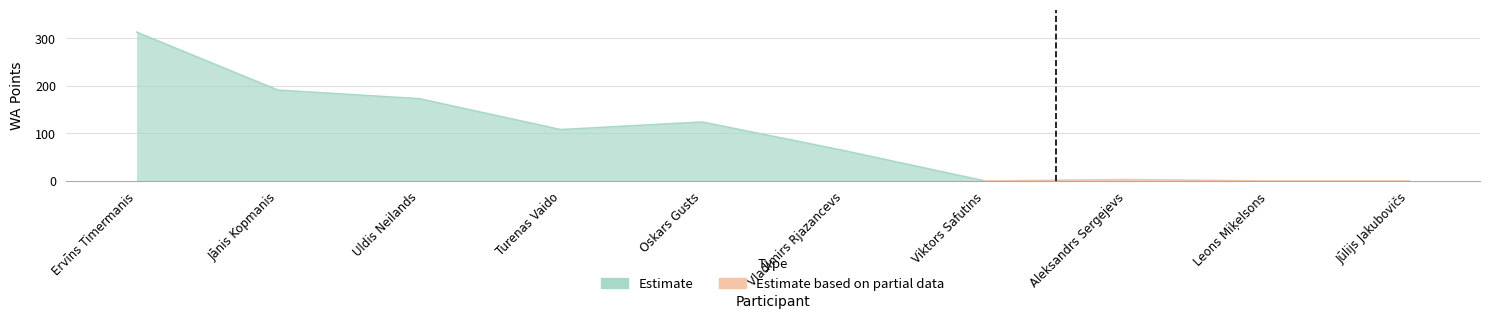

Is it true that the value at Oskars Gusts is 61?

False